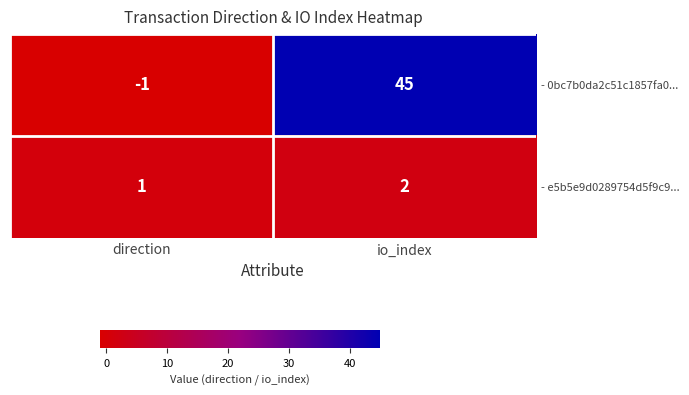

What is the sum of the - e5b5e9d0289754d5f9c9... values at io_index and direction?

3